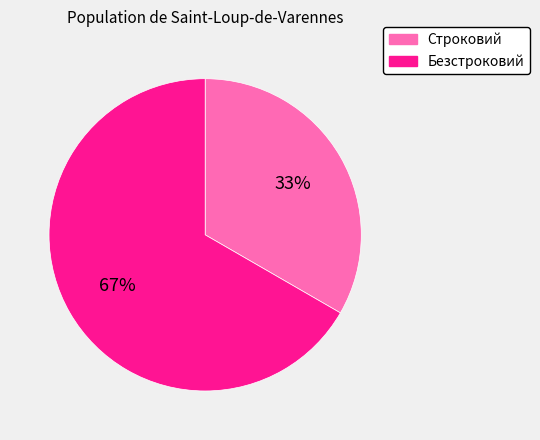

How many segments does this pie chart have?

2